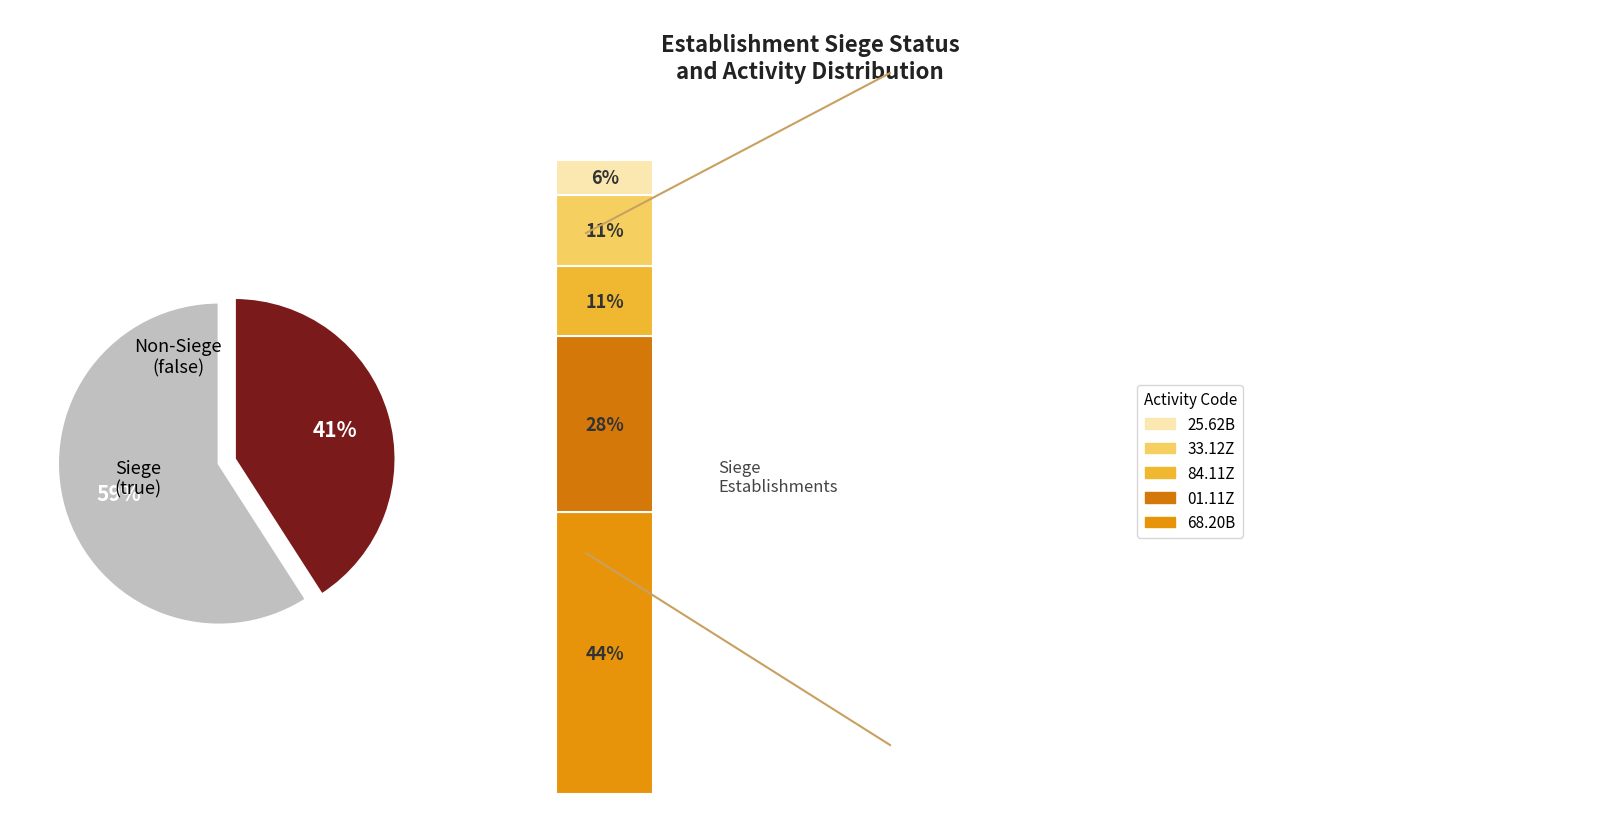

To the nearest percent, what is the difference between the true and false slice percentages?

18%